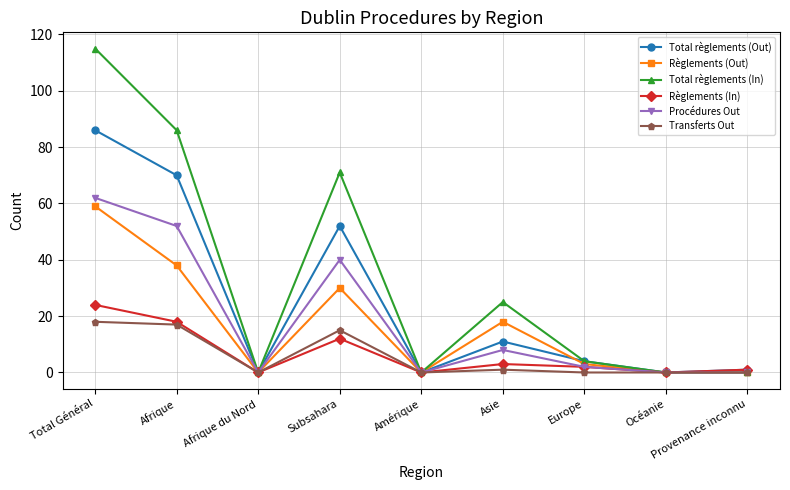

At which label does Règlements (In) first exceed 2?

Total Général